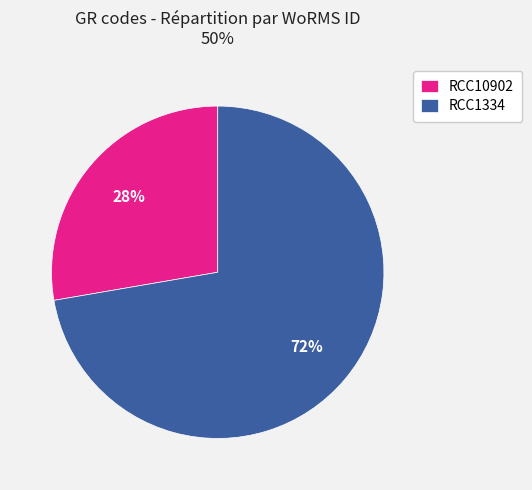

To the nearest percent, what is the combined percentage of RCC10902 and RCC1334?

100%